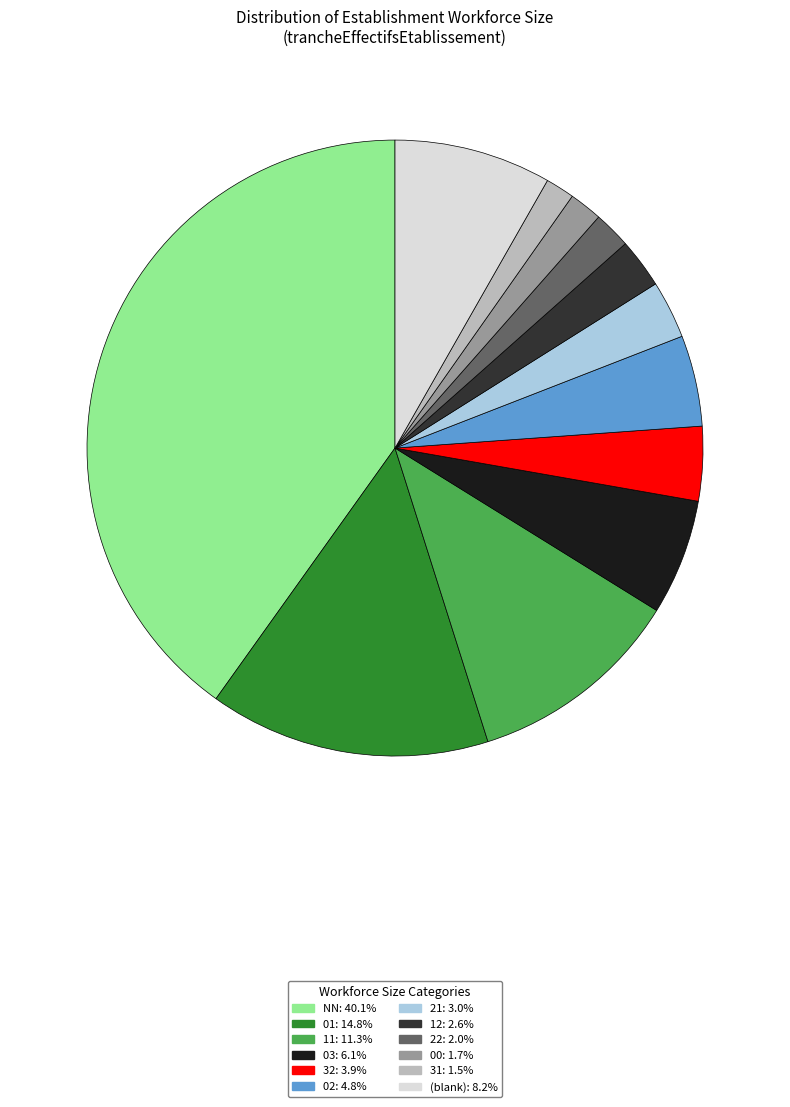

Is there a majority slice in this chart?

No